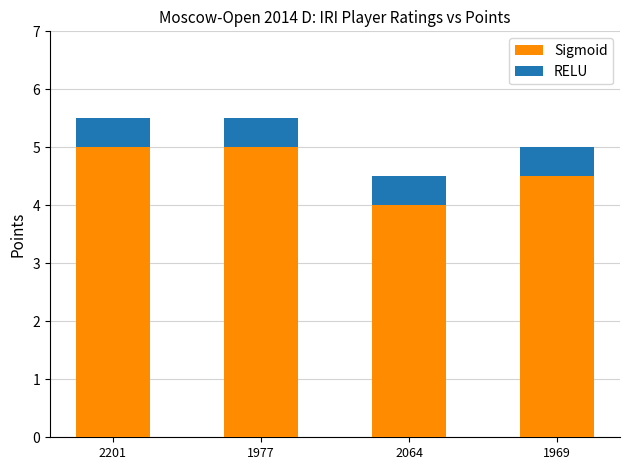

True or false: Sigmoid has a value of 4.0 at 2064.

True